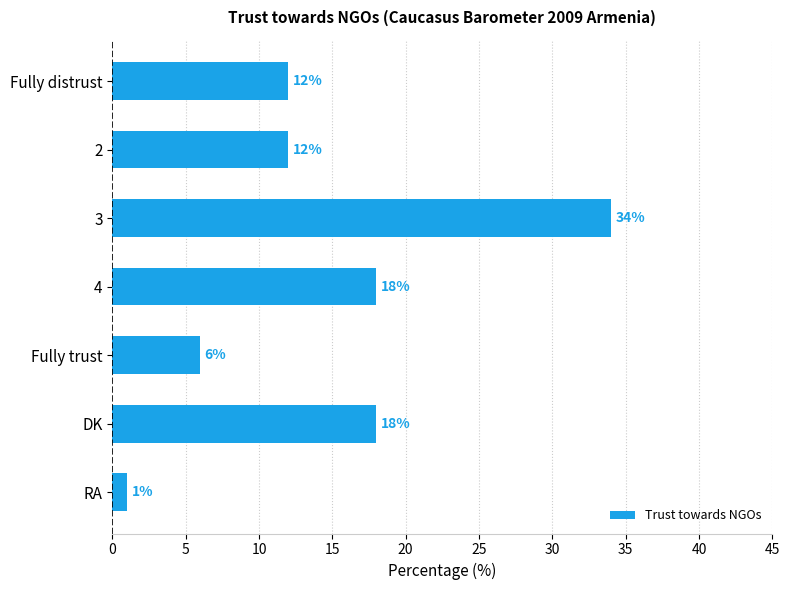

Reading top to bottom, what are all the values shown in this chart?

Fully distrust=12	2=12	3=34	4=18	Fully trust=6	DK=18	RA=1